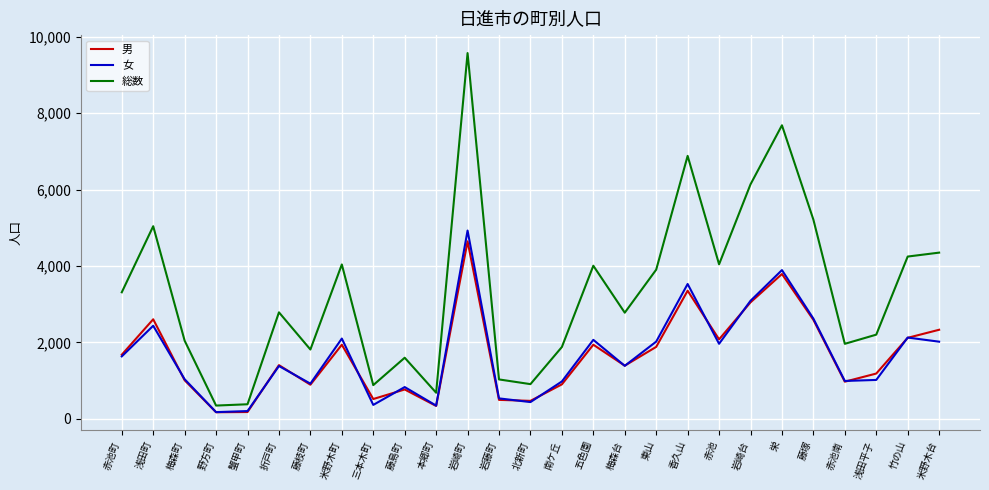

What is the difference between the 女 values at 米野木台 and 藤枝町?

1098